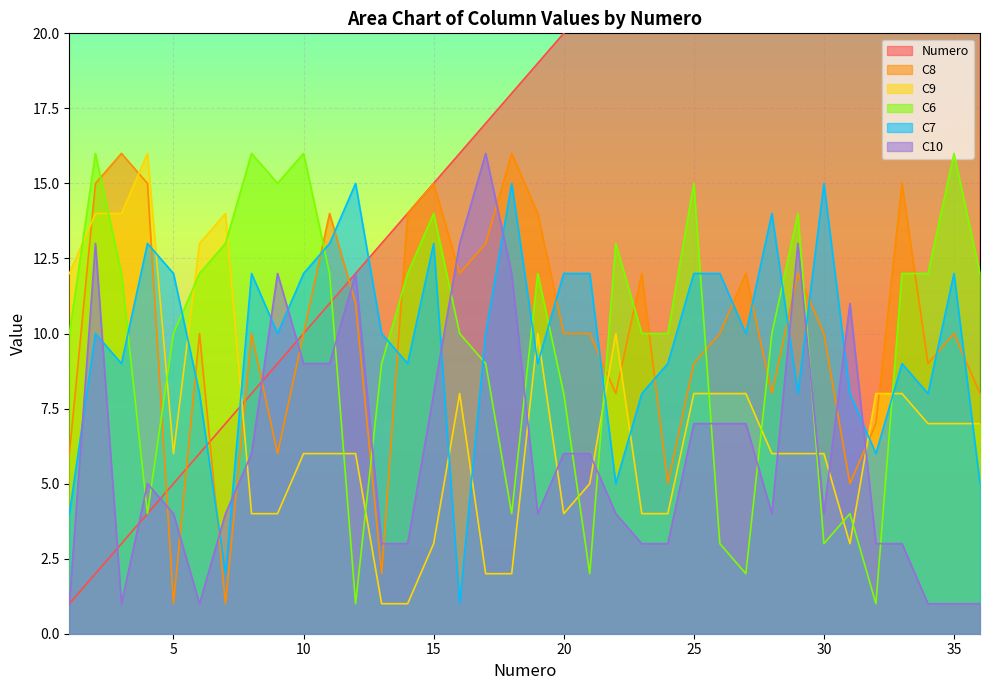

True or false: C10 and C7 intersect in this chart.

True